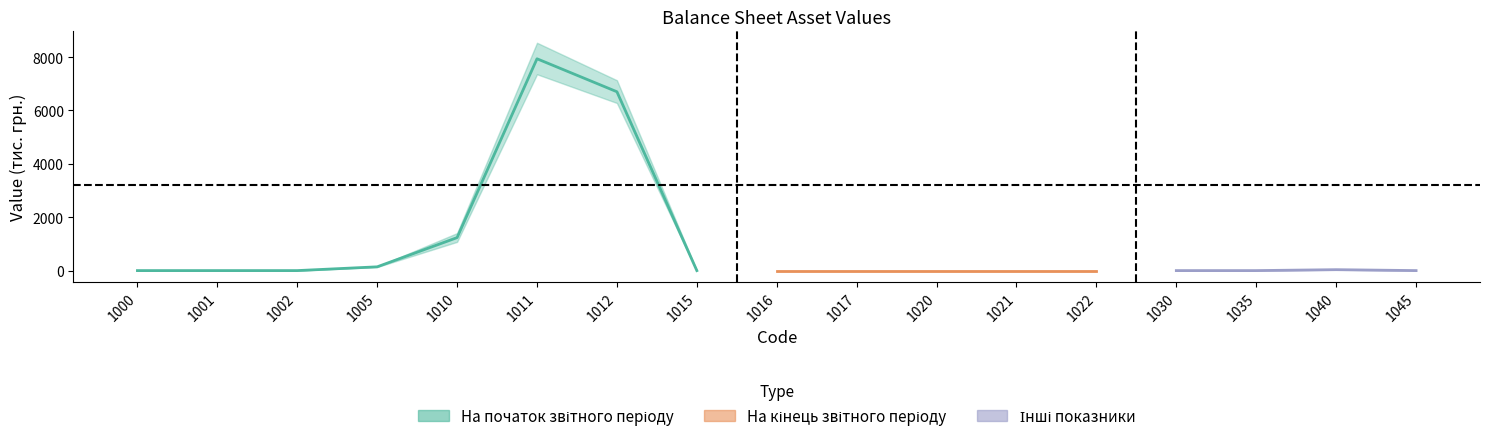

At which category is the sum across all series the highest?

1011